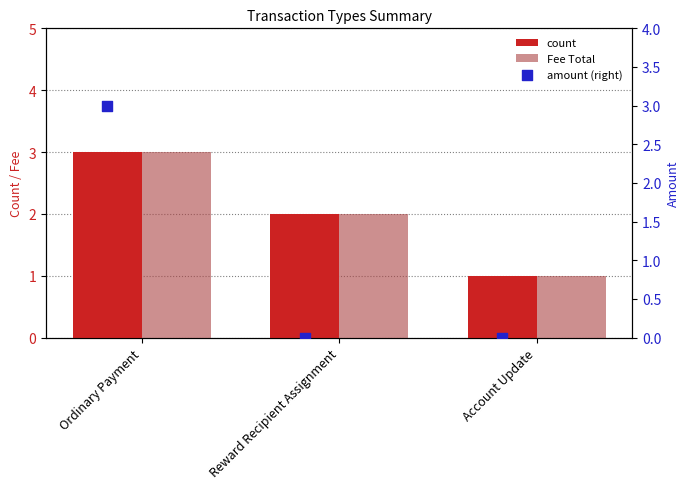

What is the total value across all series at Ordinary Payment?

9